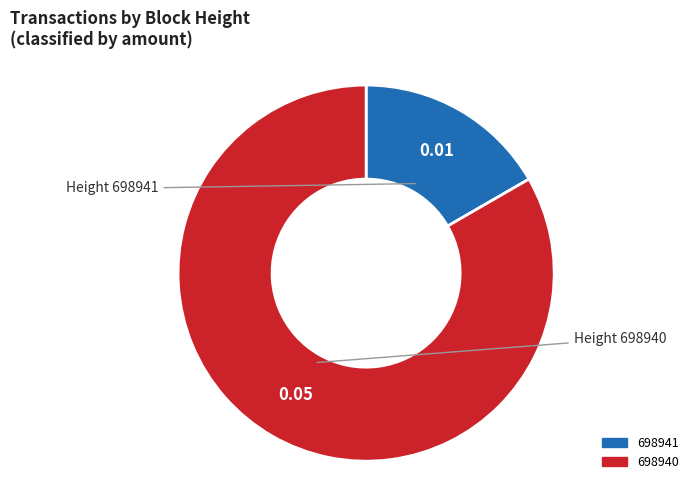

Does 698940 represent more than half of the total?

Yes